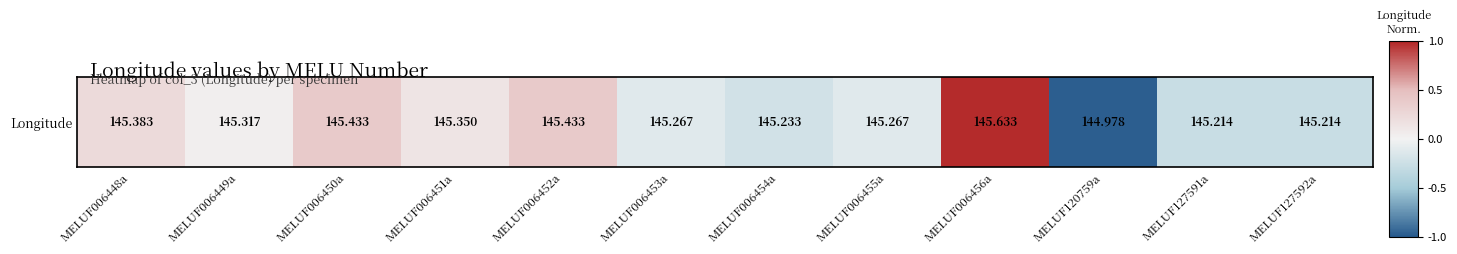

What is the sum of all values?

0.2